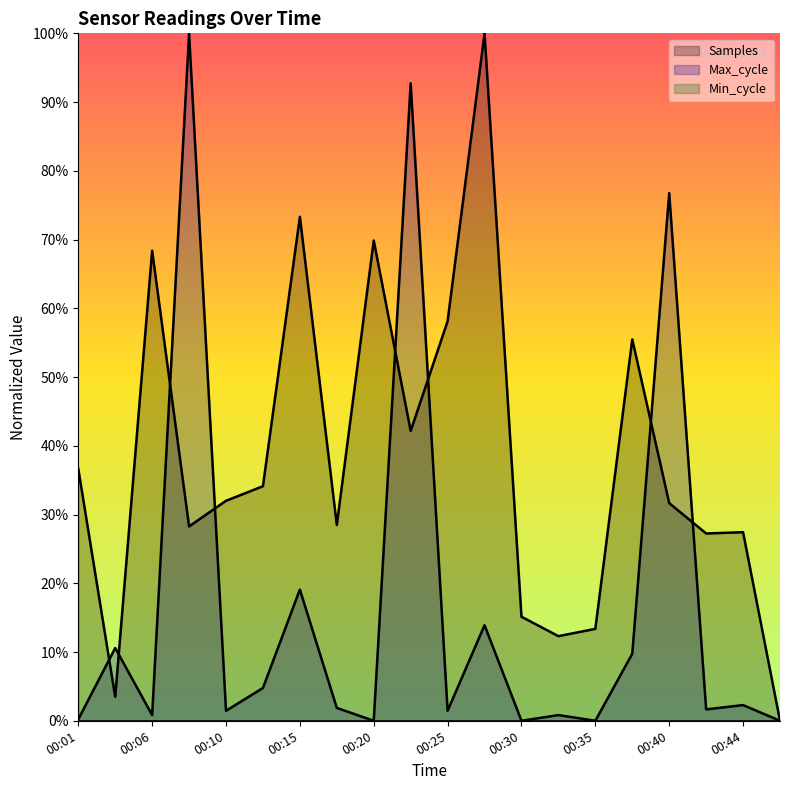

How many values in the Samples series exceed 0?

19